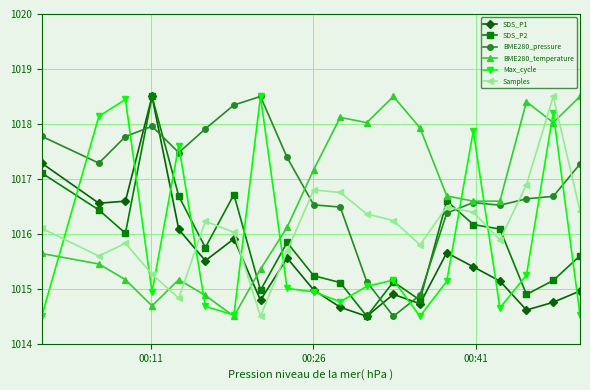

At how many categories does at least one series exceed 1015?

20